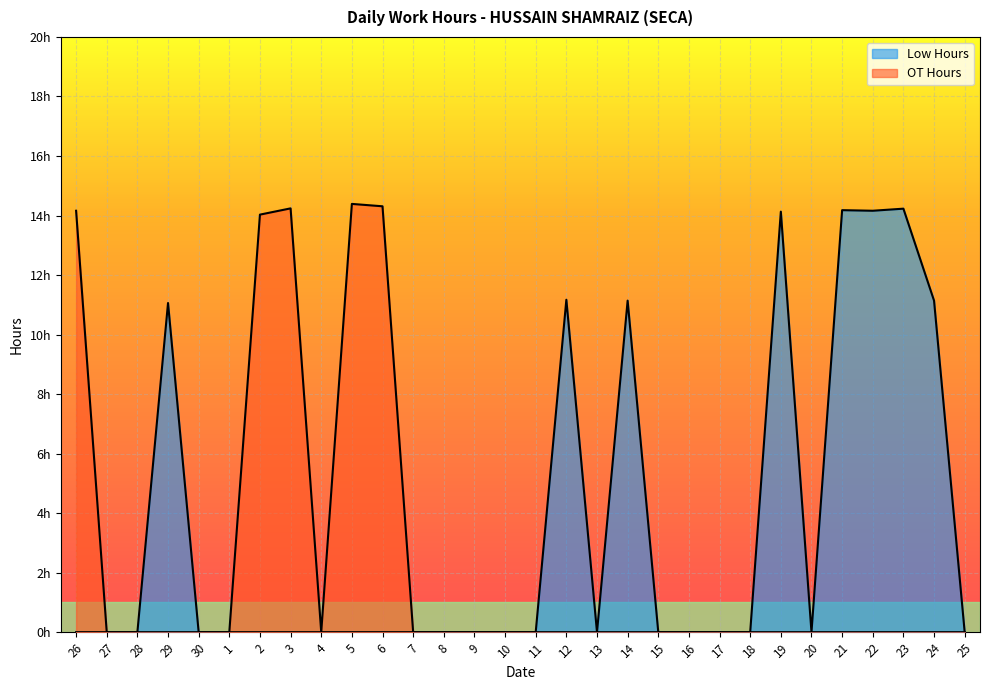

At 6, list the series in order from smallest to largest.

Low Hours, OT Hours